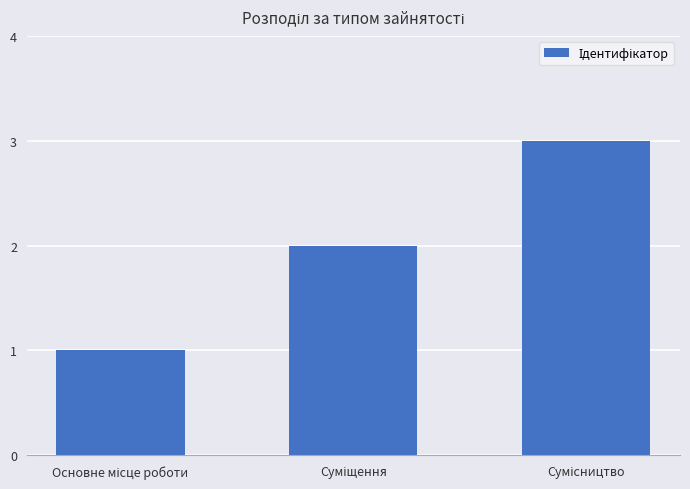

What is the sum of all values?

6